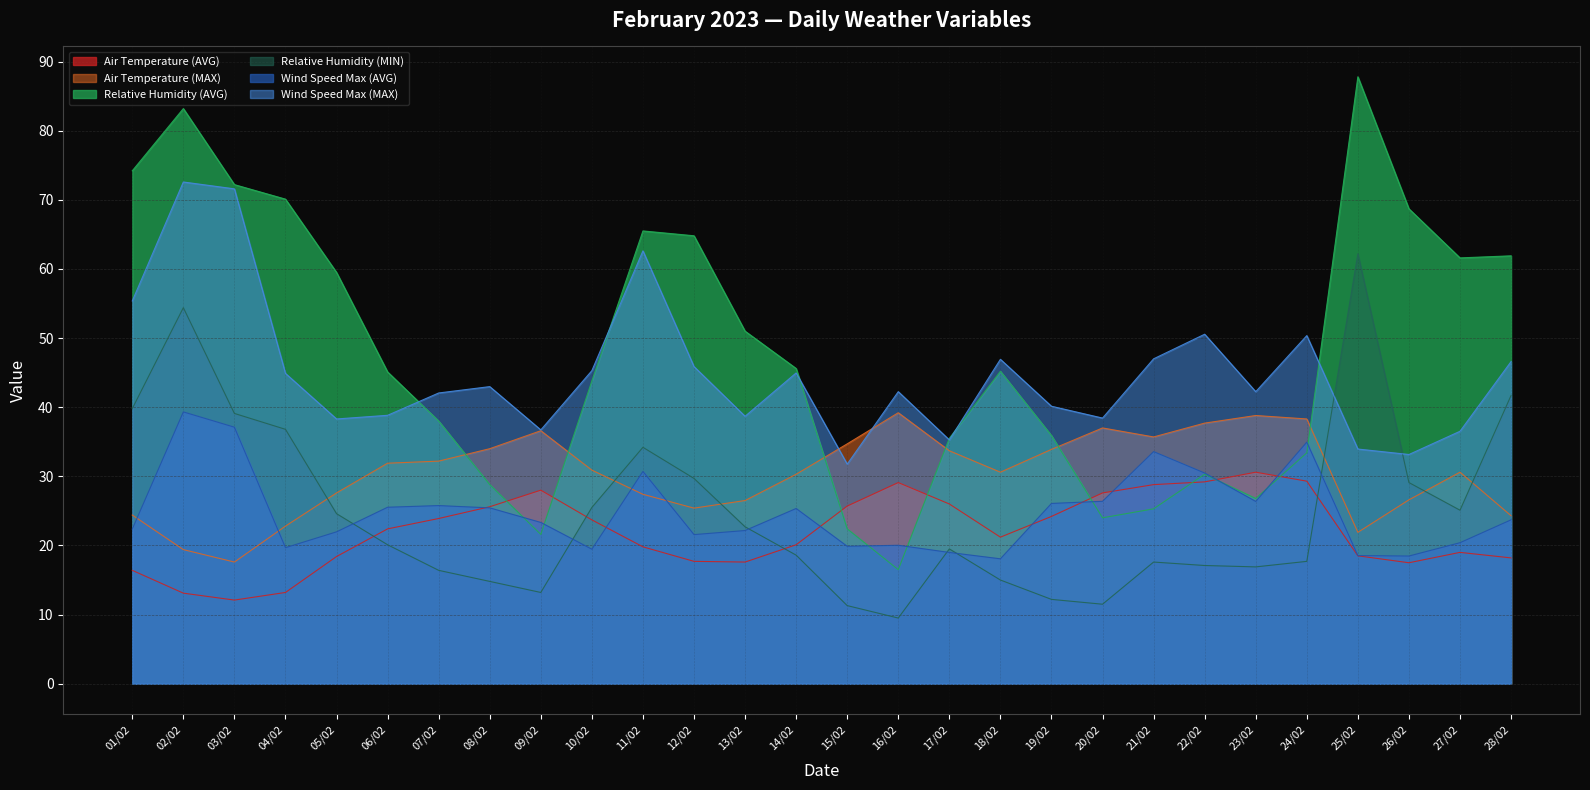

What is the minimum value for Wind Speed Max (MAX)?

31.8